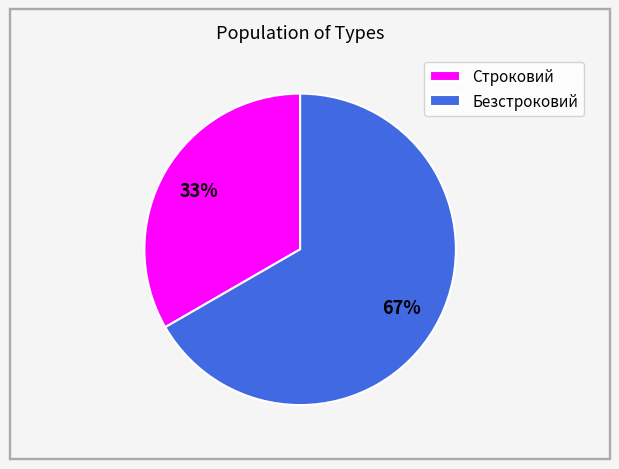

To the nearest percent, what is the average slice percentage?

50%